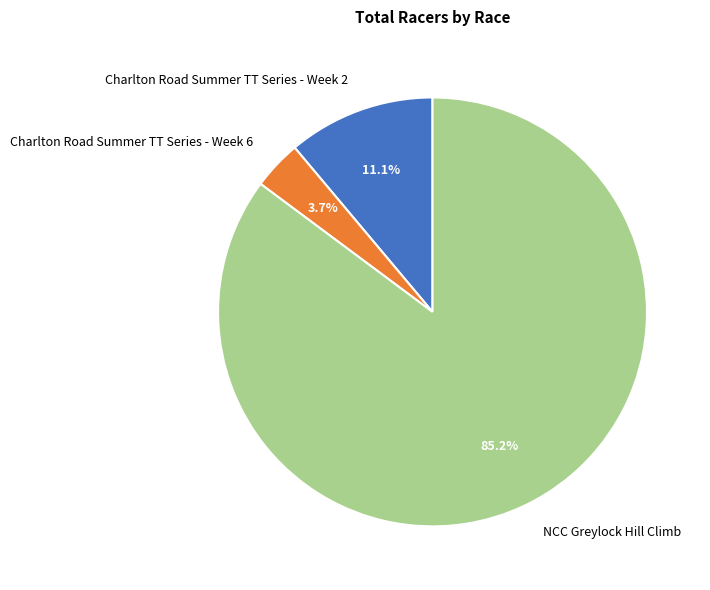

To the nearest percent, what is the average slice percentage?

33%